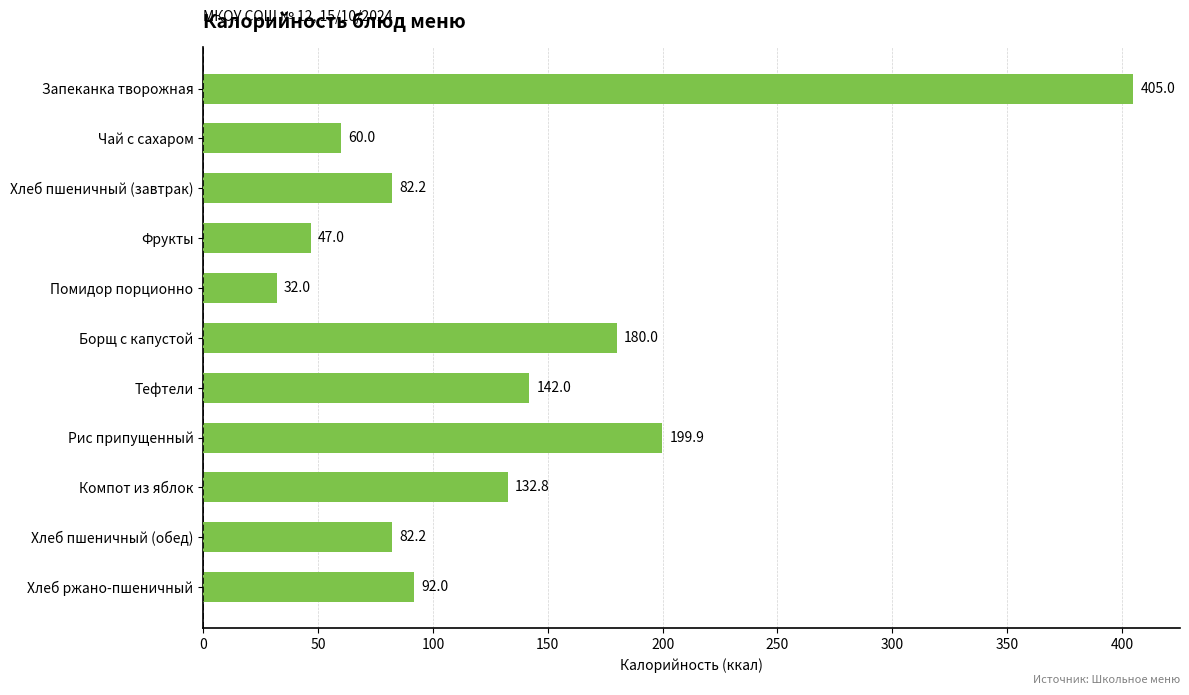

Between Компот из яблок and Хлеб пшеничный (обед), which is larger?

Компот из яблок